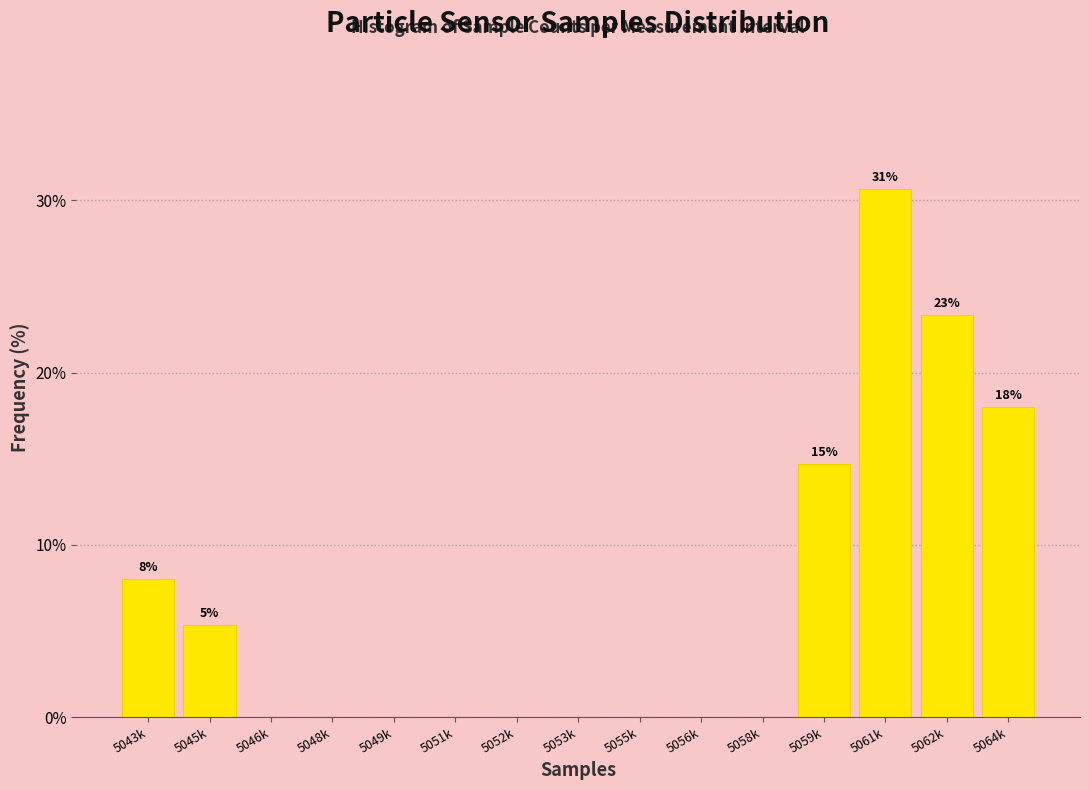

Reading left to right, what are all the values shown in this chart?

5043k=8.0	5045k=5.3	5046k=0.0	5048k=0.0	5049k=0.0	5051k=0.0	5052k=0.0	5053k=0.0	5055k=0.0	5056k=0.0	5058k=0.0	5059k=14.7	5061k=30.7	5062k=23.3	5064k=18.0